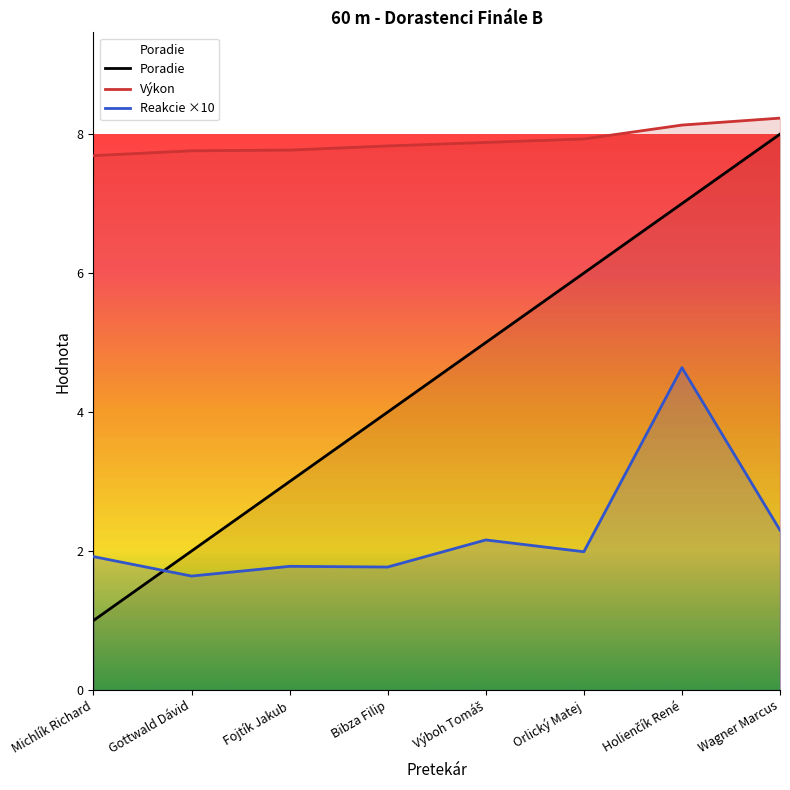

Rank the series at Holienčík René from lowest to highest value.

Reakcie ×10, Poradie, Výkon